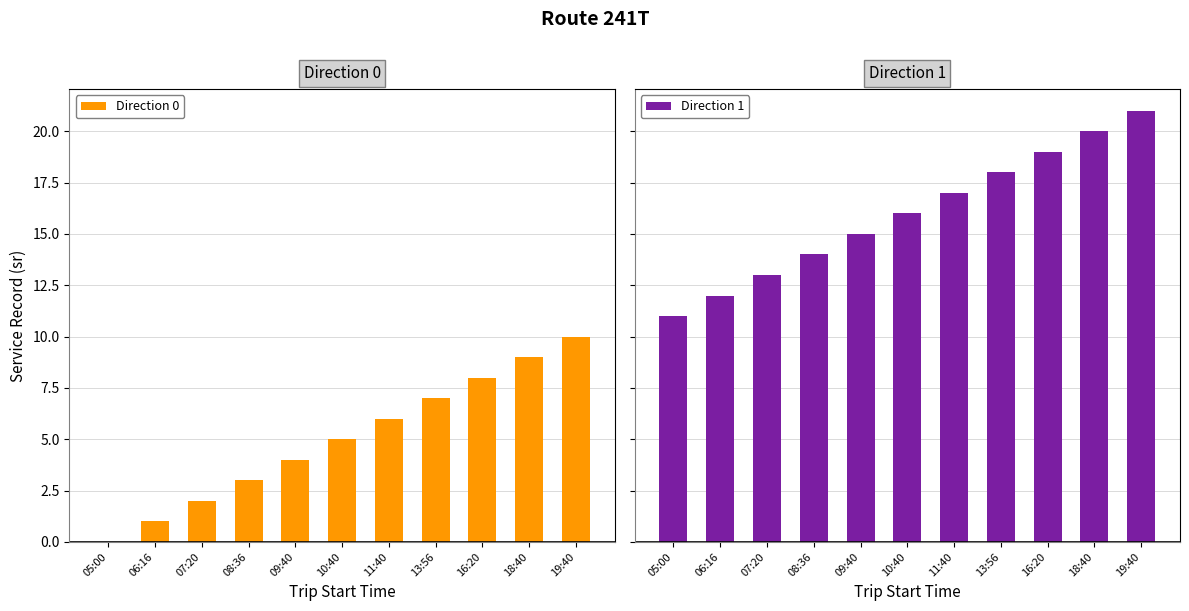

Is it true that Direction 1 equals 11 at 05:00?

True